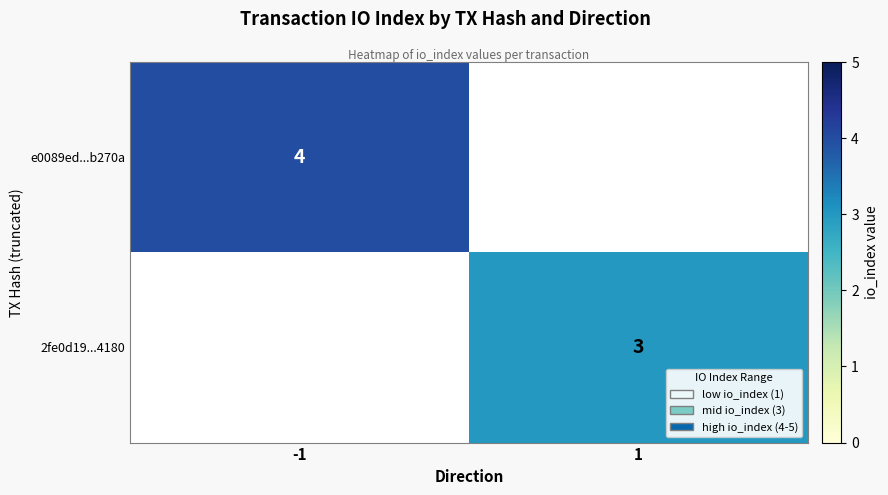

The value of e0089ed...b270a at -1 is 4. True or false?

True